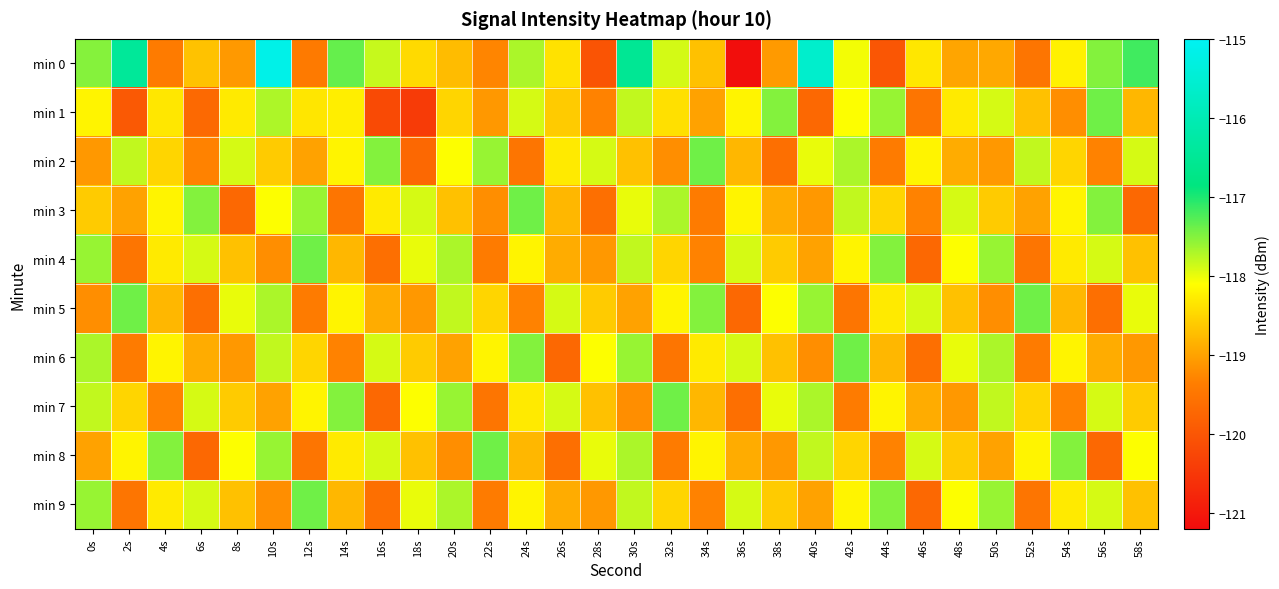

What is the spread (max minus min) of values at 56s?

2.3